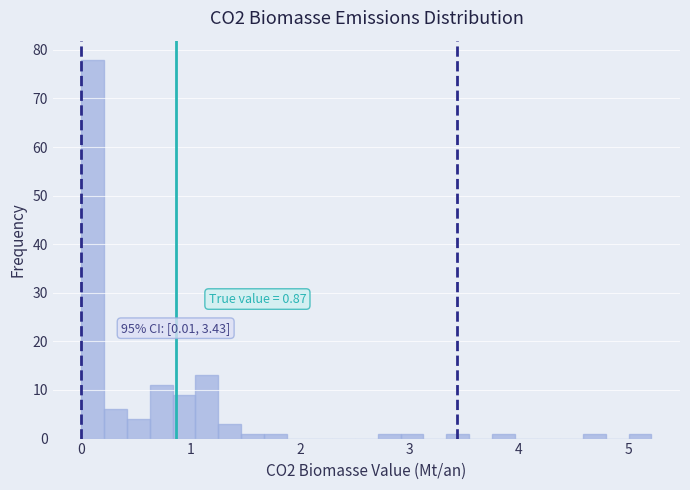

Around what value on the x-axis is the tallest bar? Give the approximate position of its centre, as read against the axis.

0.1